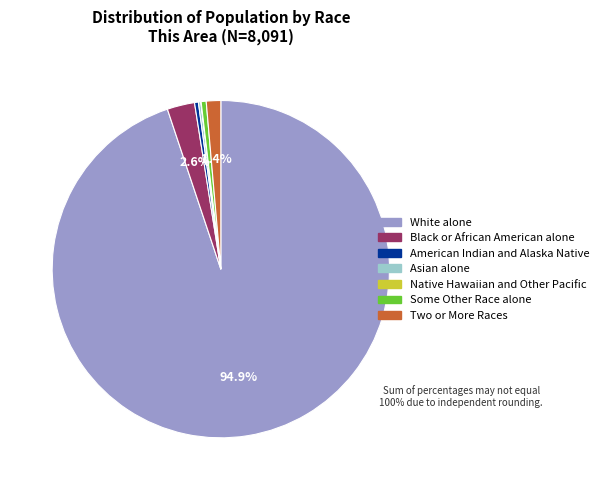

What is the largest slice in the pie chart?

White alone